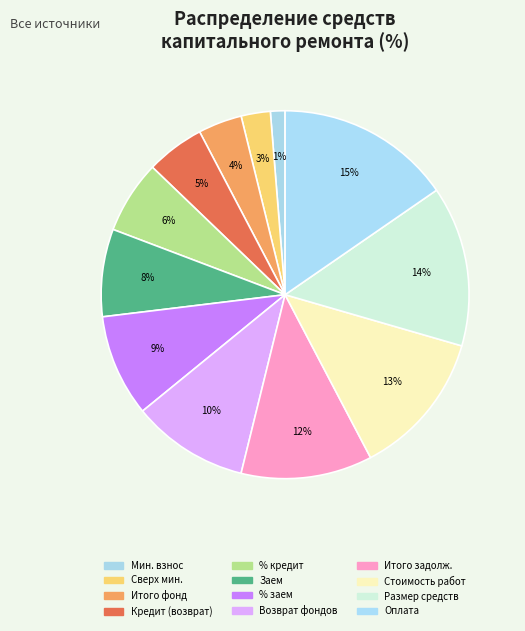

How many segments does this pie chart have?

12